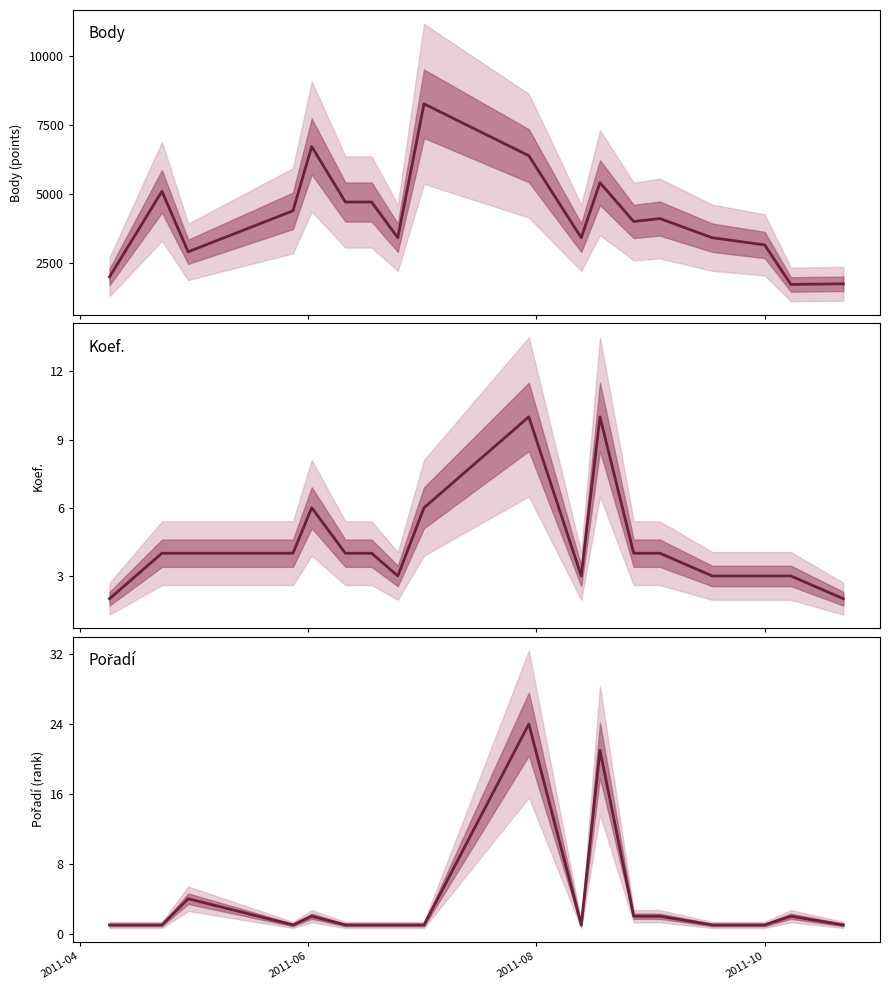

What is the total value across all series at 2011-04?

2011